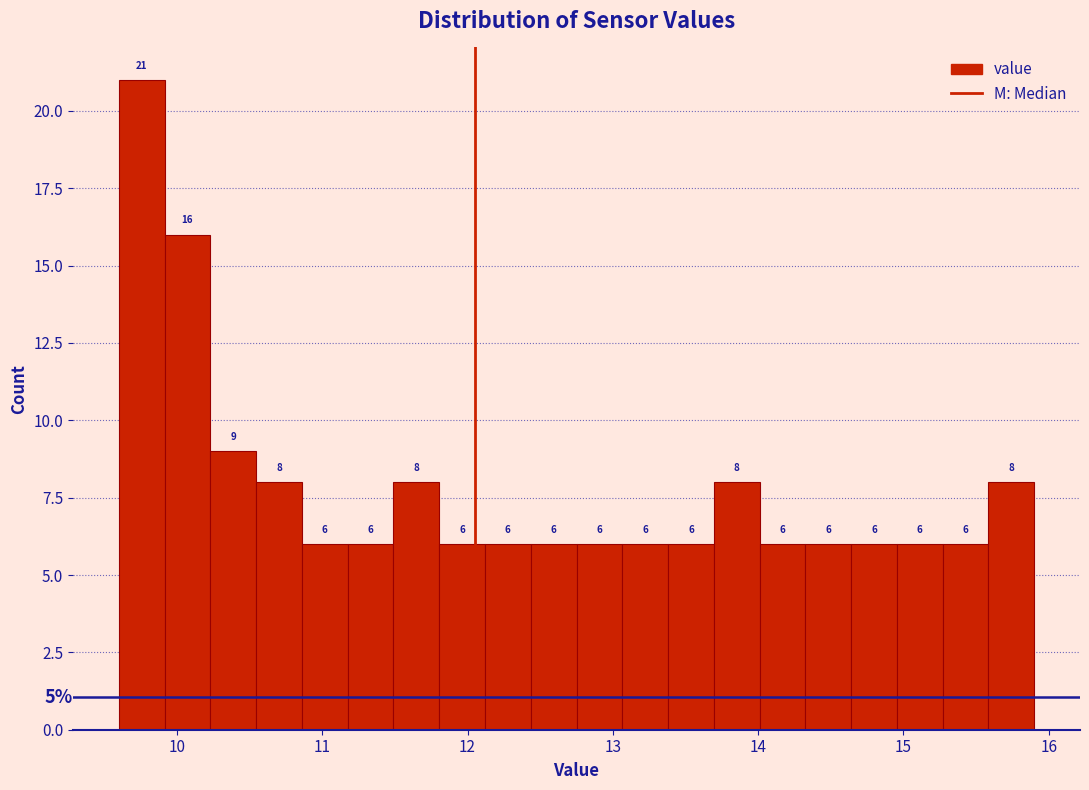

Around what value on the x-axis is the tallest bar? Give the approximate position of its centre, as read against the axis.

9.8